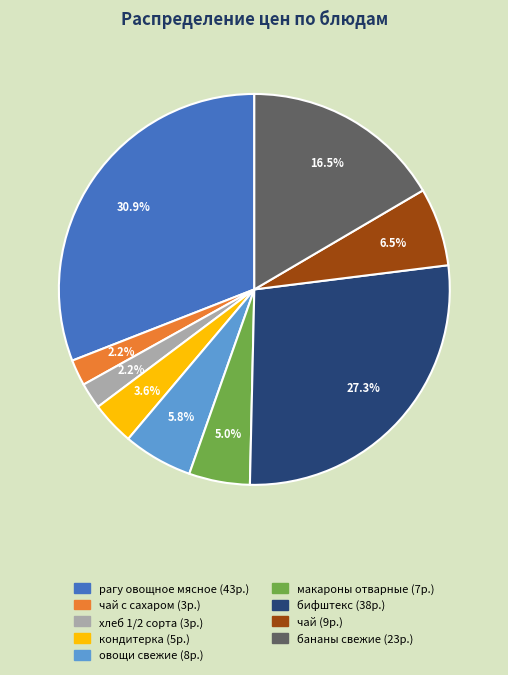

Is there a majority slice in this chart?

No